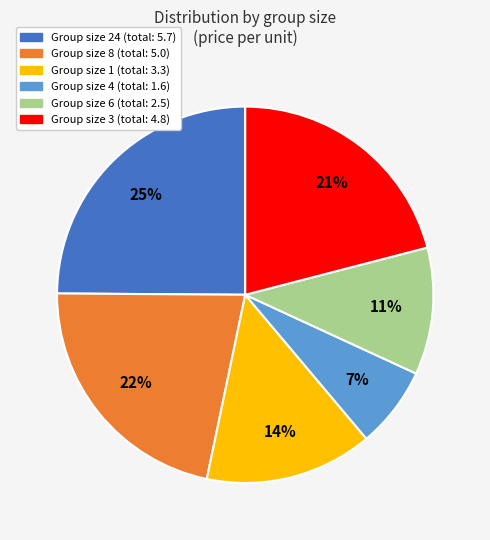

To the nearest percent, what is the difference between the largest and smallest slice percentages?

18%